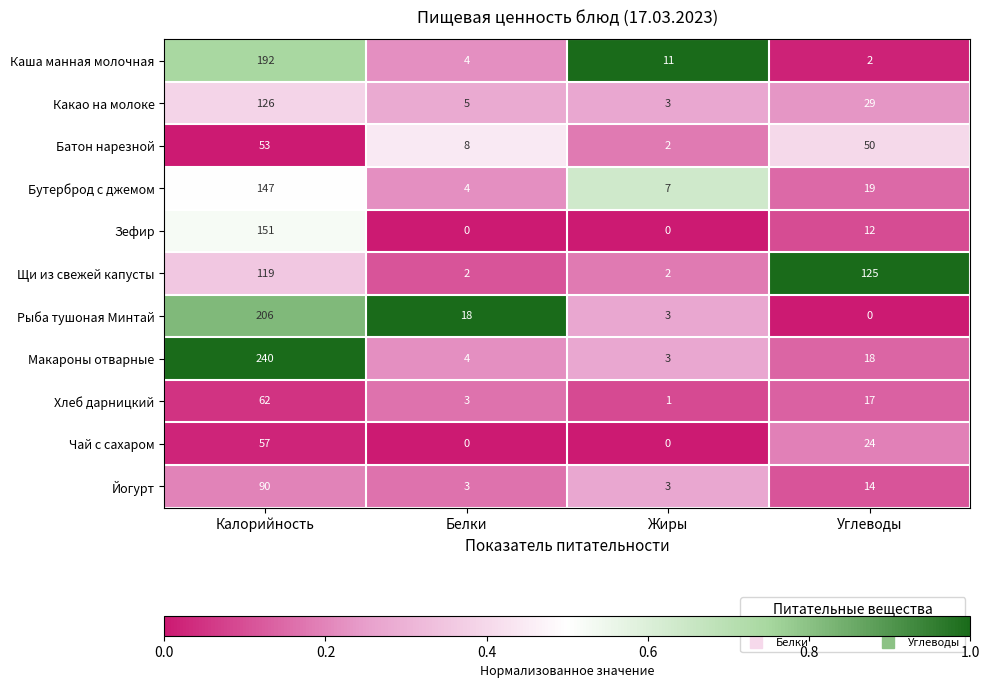

True or false: Бутерброд с джемом has a value of 210 at Калорийность.

False